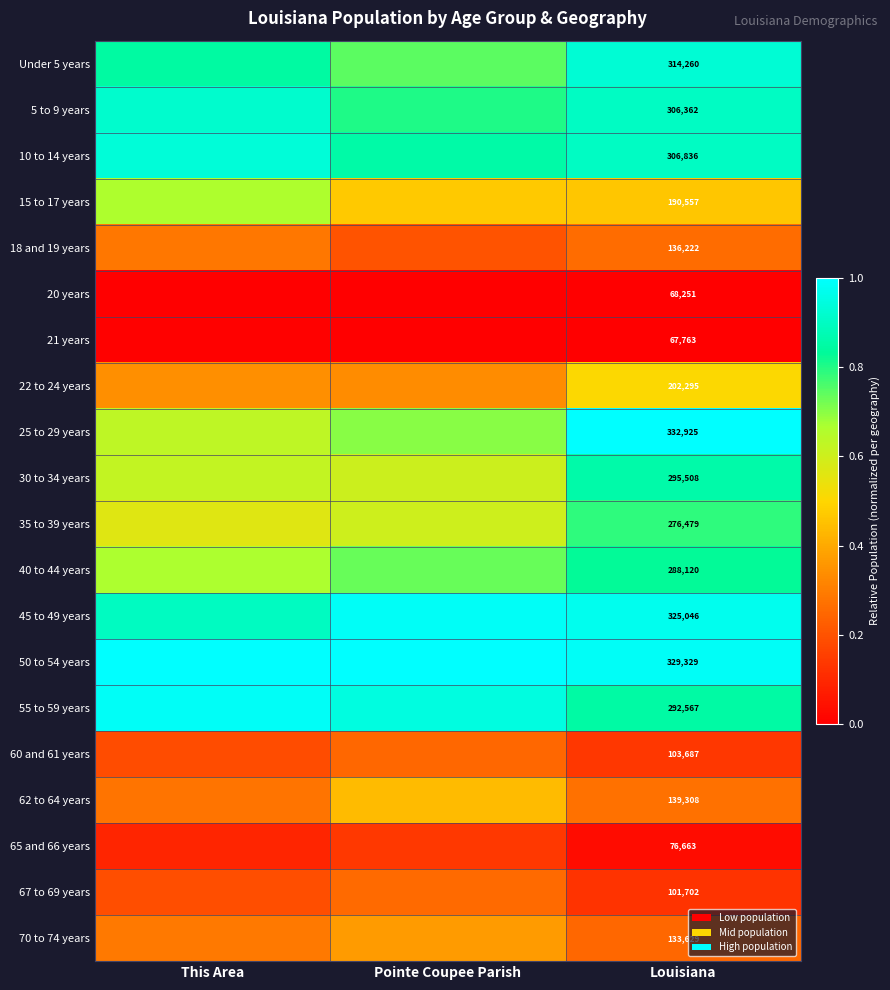

Is the value of 35 to 39 years at Louisiana greater than the value of 5 to 9 years at Louisiana?

No